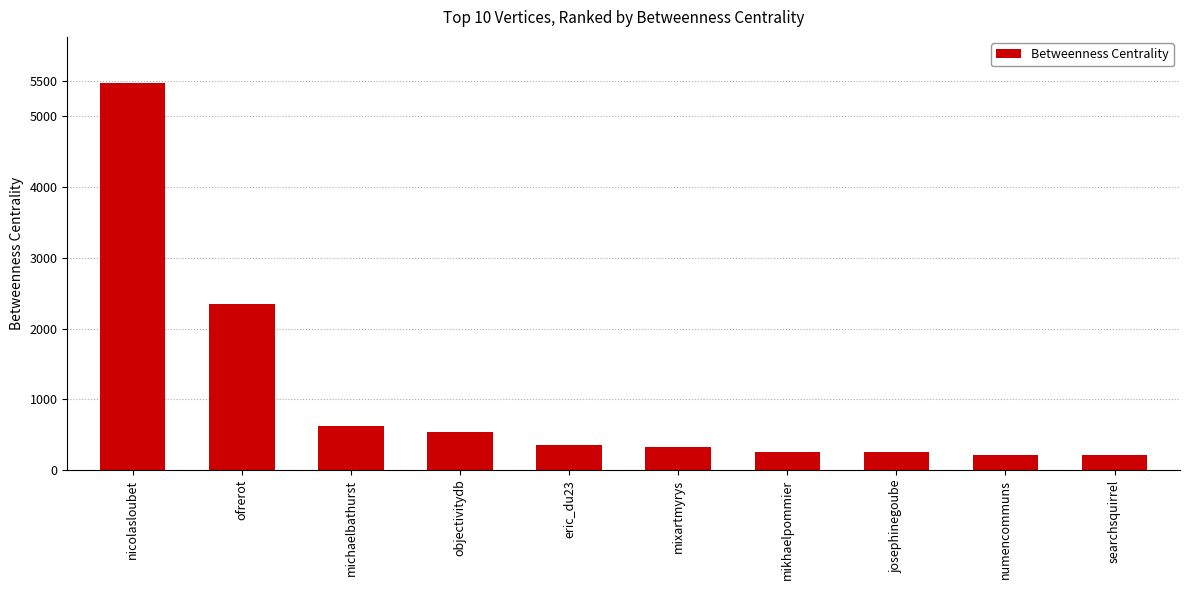

Where is the data nearest to the value 2837?

ofrerot